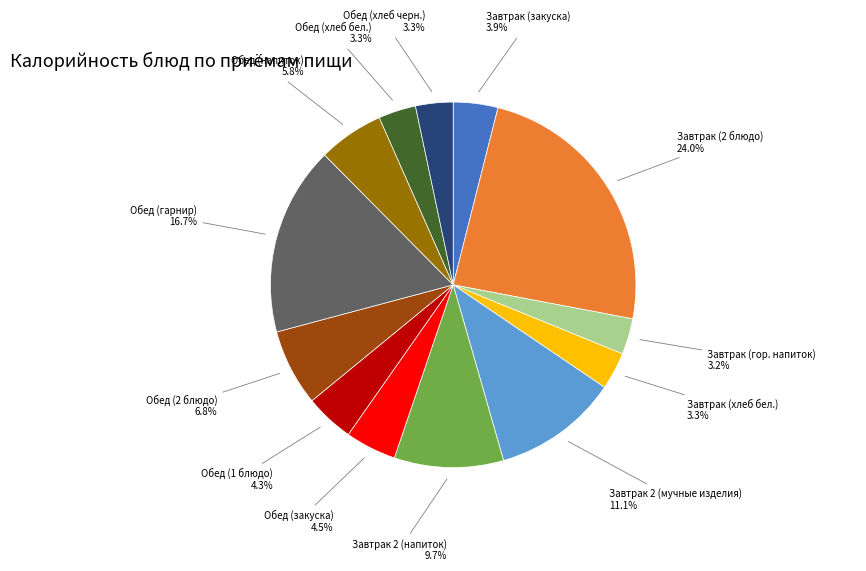

To the nearest percent, what is the combined percentage of Обед (закуска) and Обед (1 блюдо)?

9%